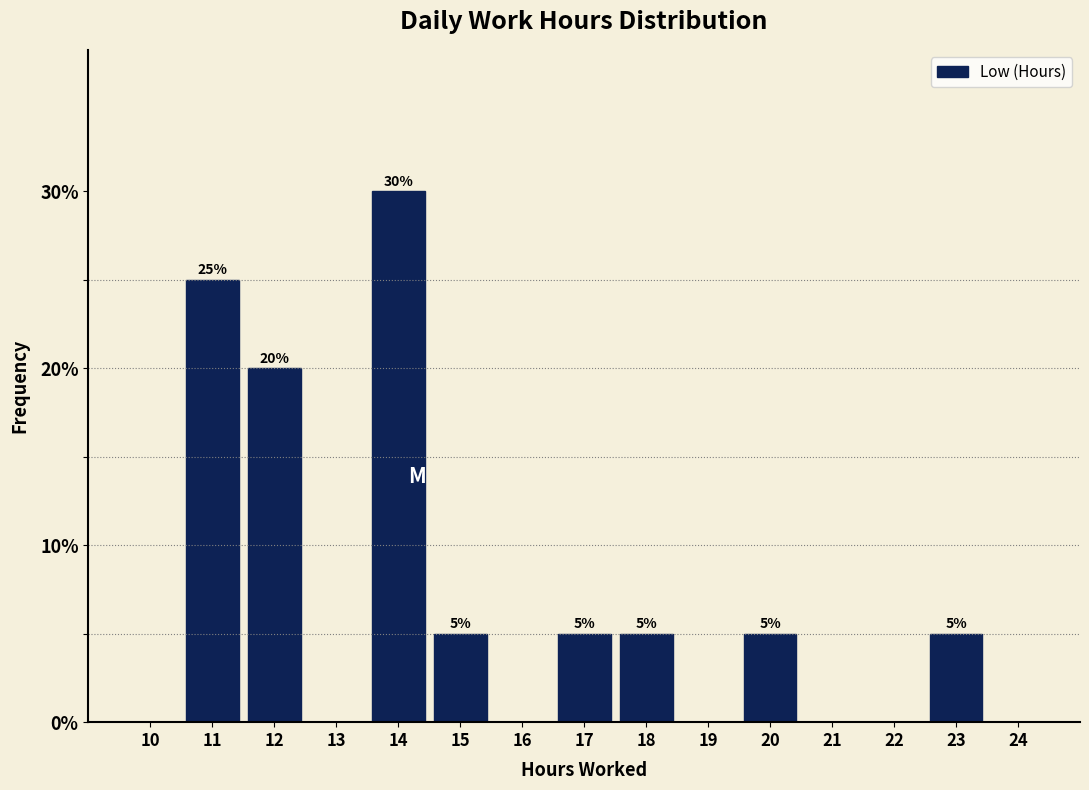

Reading left to right, transcribe all the data shown in this chart.

10=0	11=25	12=20	13=0	14=30	15=5	16=0	17=5	18=5	19=0	20=5	21=0	22=0	23=5	24=0